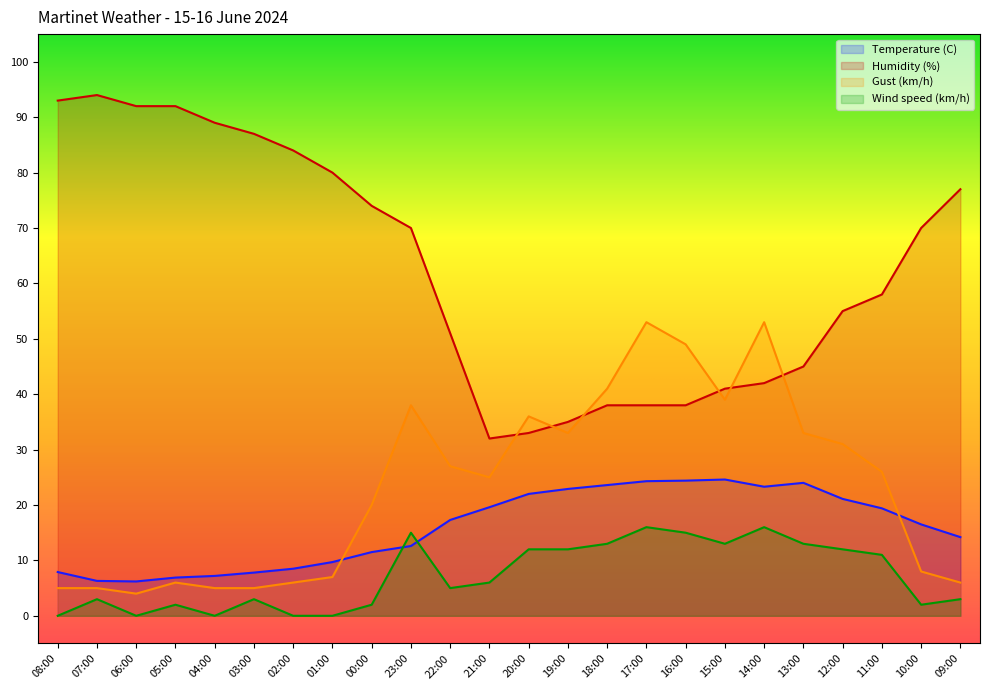

Which series changed the most between 02:00 and 01:00?

Humidity (%)